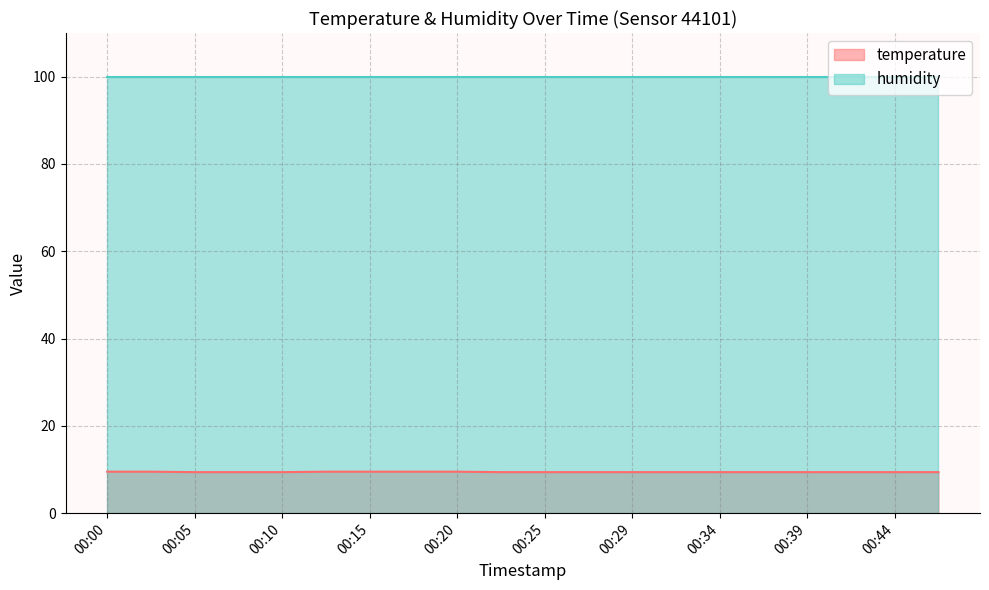

True or false: temperature and humidity cross at least once.

False